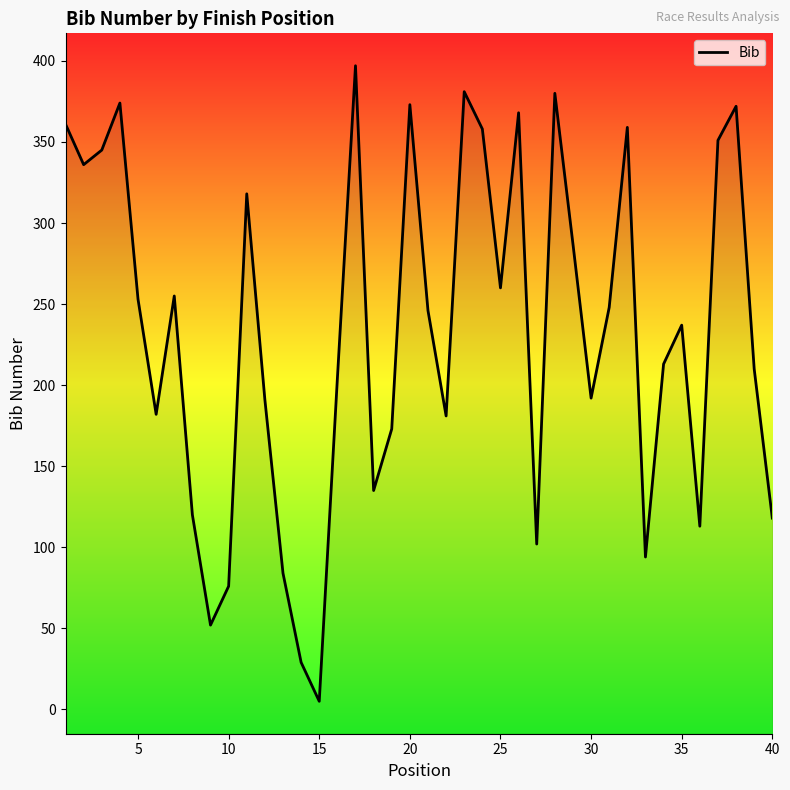

Does the chart have visible grid lines?

No